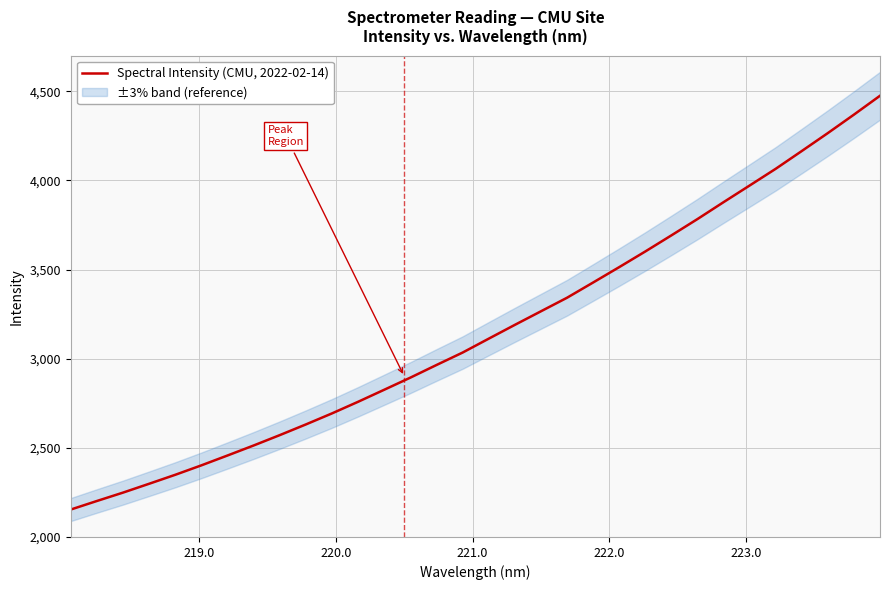

What is the maximum value for Spectral Intensity (CMU, 2022-02-14)?

4474.6